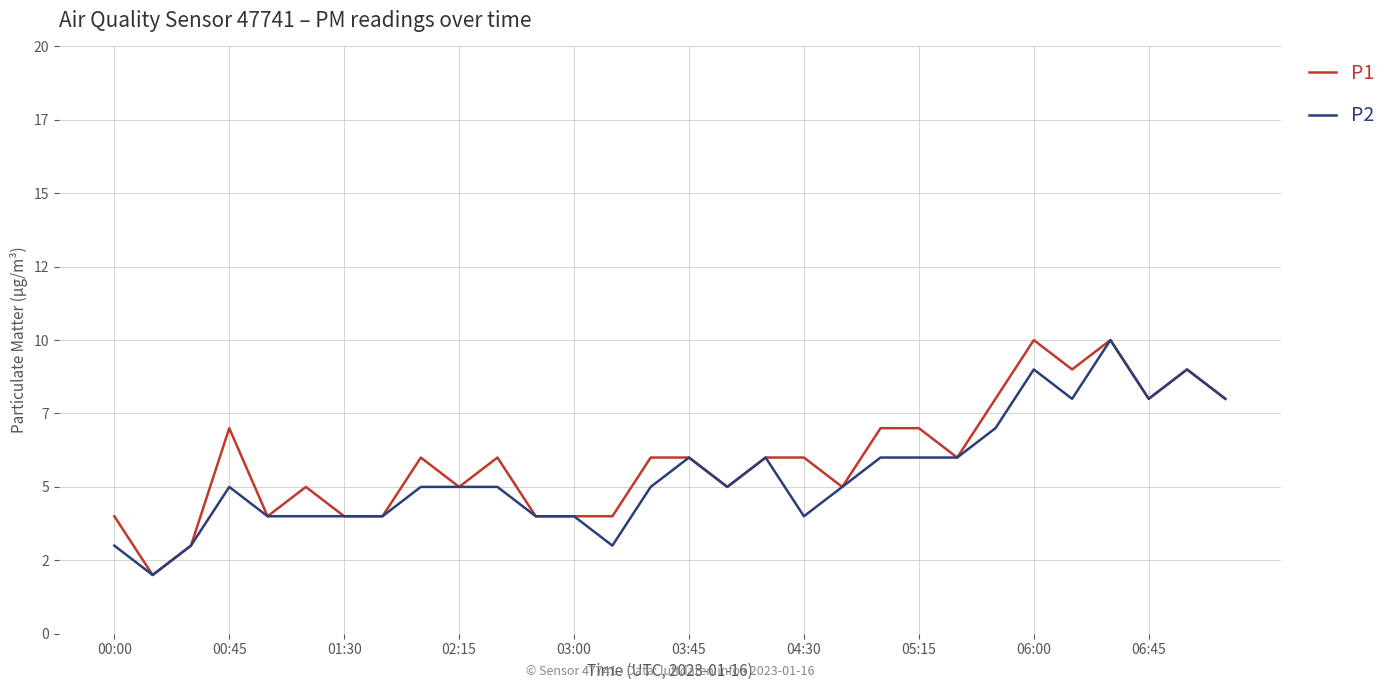

True or false: P2 and P1 cross at least once.

False